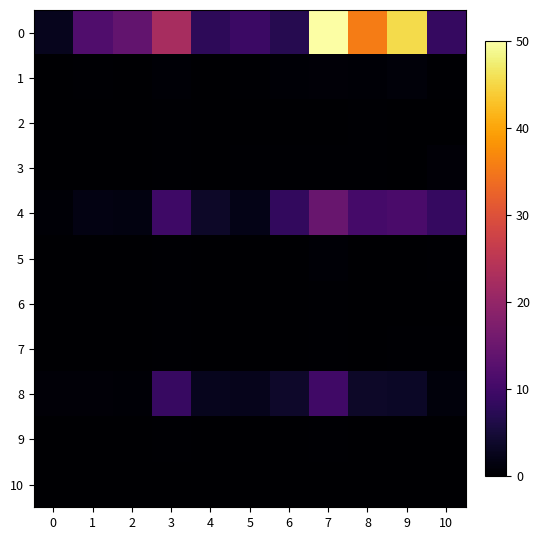

Which series has the largest total across all categories?

row_0